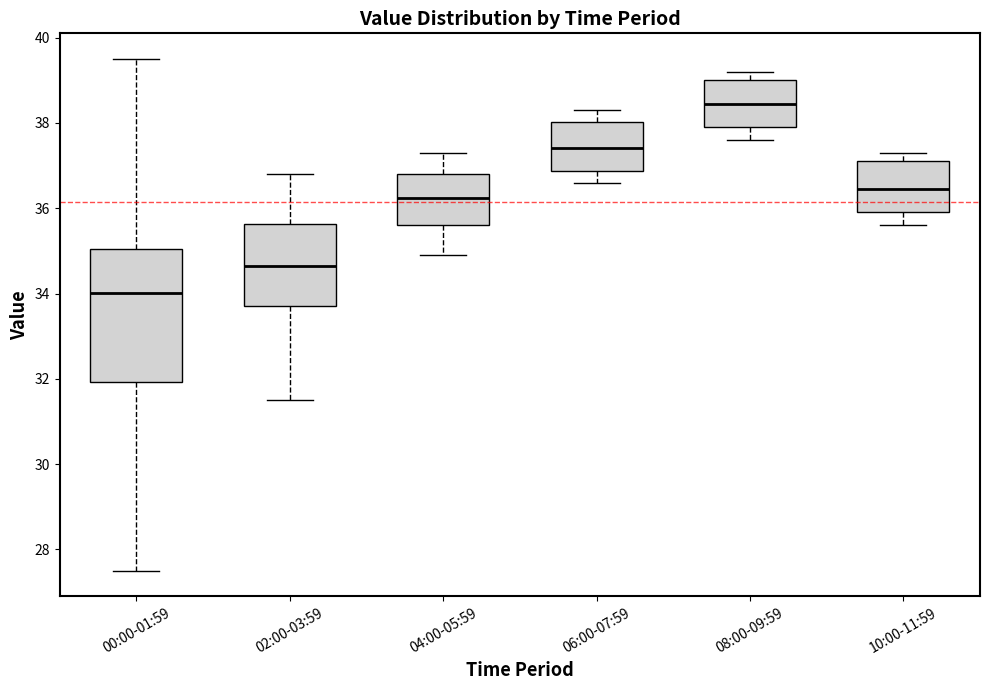

Reading left to right, read every box against the y-axis: the position of its median line, the range the box covers, and the ends of its whiskers. The values are not printed on the chart, so give them approximately, as read against the axis.

00:00-01:59: median 34.0, box 32.0 to 35.0, whiskers 27.6 to 39.6
02:00-03:59: median 34.6, box 33.8 to 35.6, whiskers 31.6 to 36.8
04:00-05:59: median 36.2, box 35.6 to 36.8, whiskers 35.0 to 37.4
06:00-07:59: median 37.4, box 36.8 to 38.0, whiskers 36.6 to 38.4
08:00-09:59: median 38.4, box 38.0 to 39.0, whiskers 37.6 to 39.2
10:00-11:59: median 36.4, box 36.0 to 37.2, whiskers 35.6 to 37.4